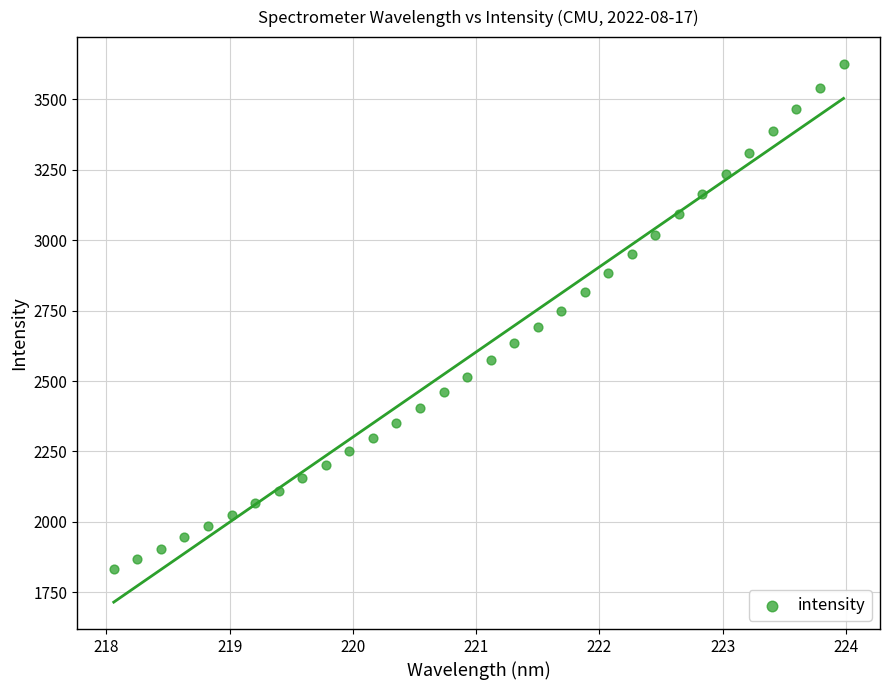

What is the range of Y values (max minus min)?

1792.5